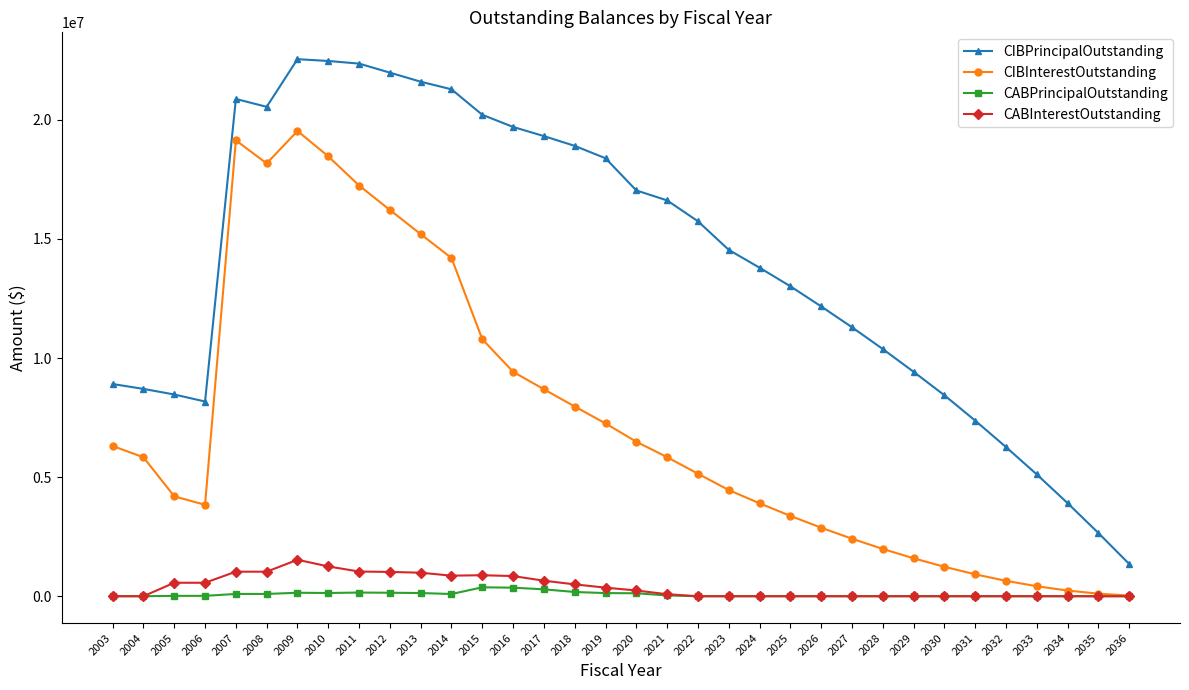

Which series has the largest total across all categories?

CIBPrincipalOutstanding